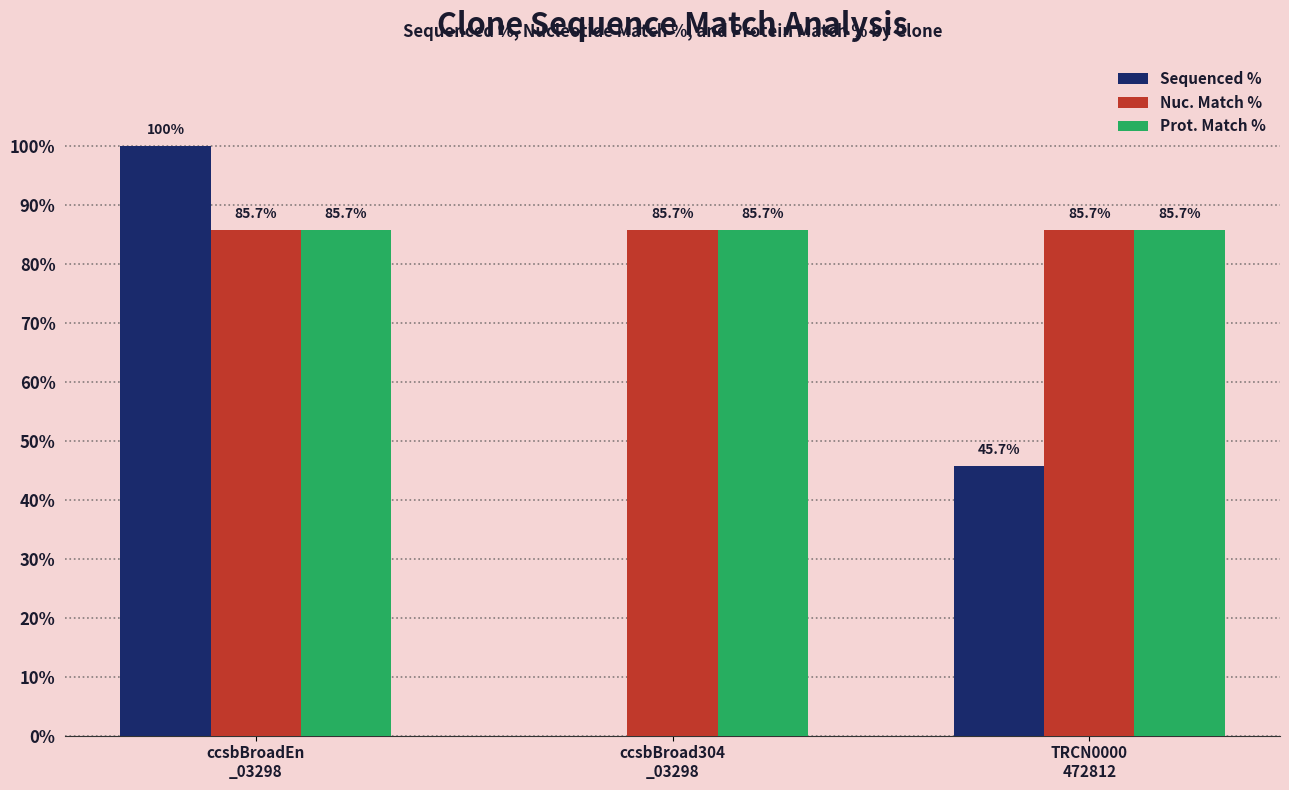

Is it true that Nuc. Match % equals 85.7 at ccsbBroadEn
_03298?

True